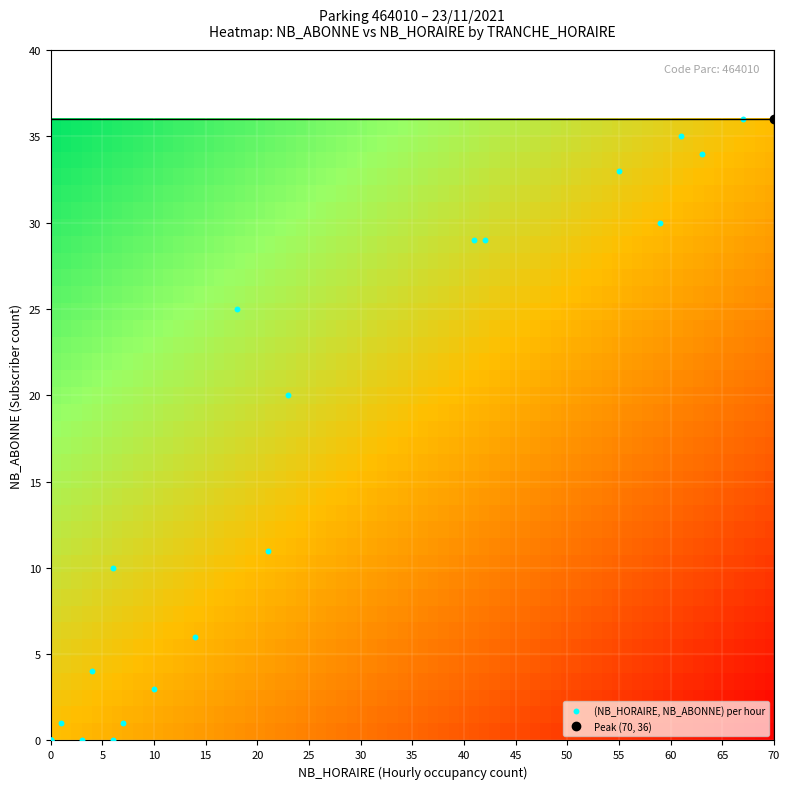

What Y value in the scatter plot is closest to 18?

20